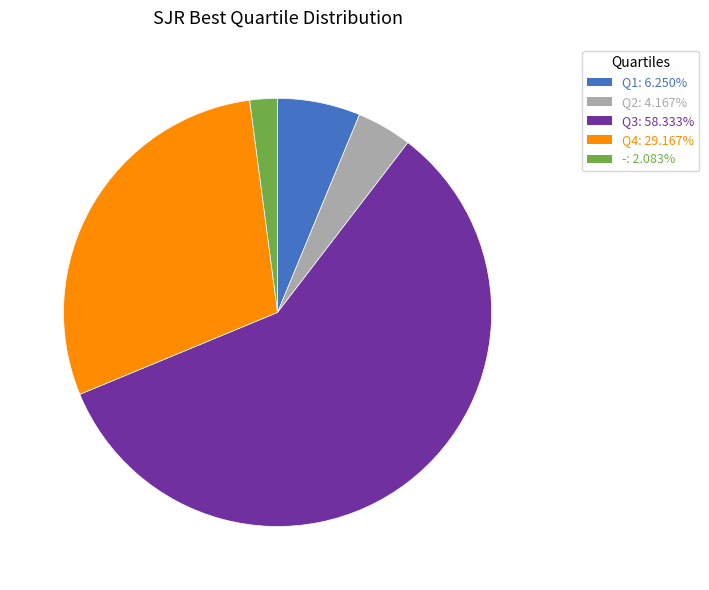

Between - and Q3, which is larger?

Q3